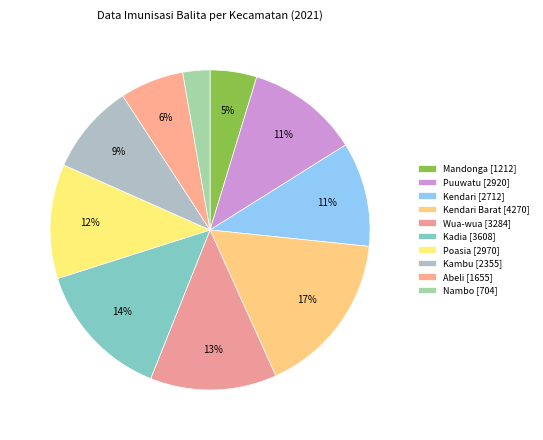

How many segments does this pie chart have?

10